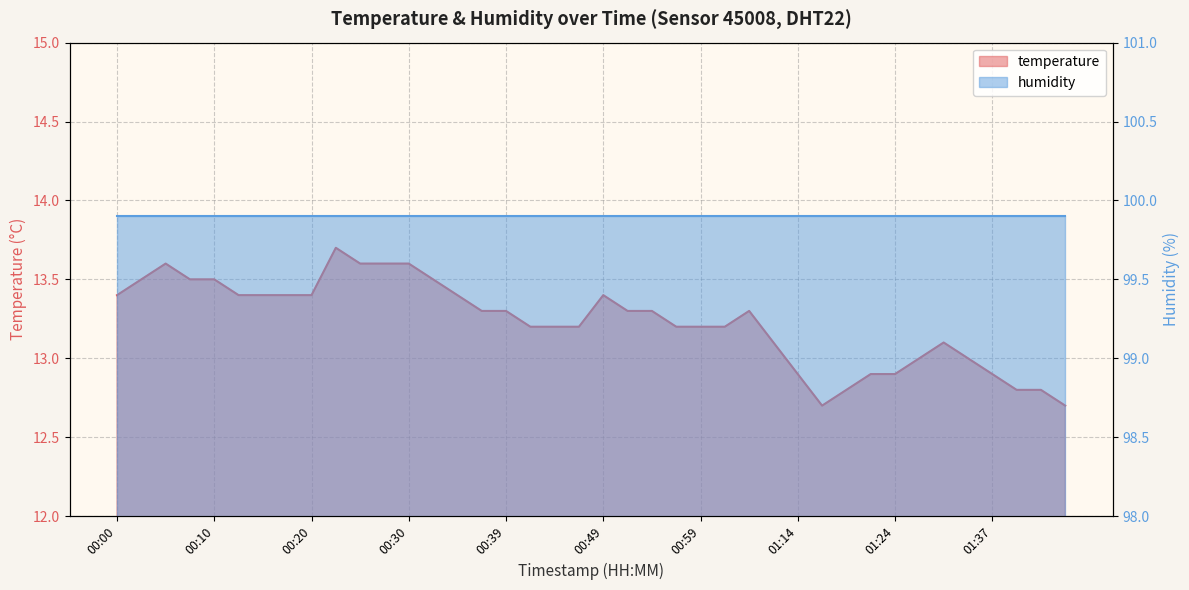

True or false: the data shows 7.9 at 01:06.

False